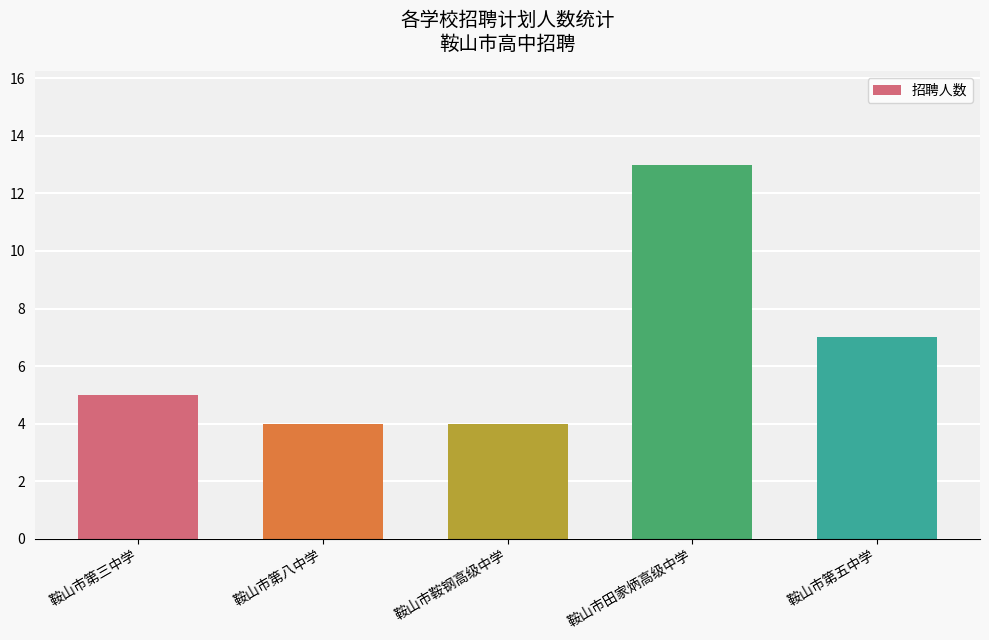

How many data points does each series have?

5